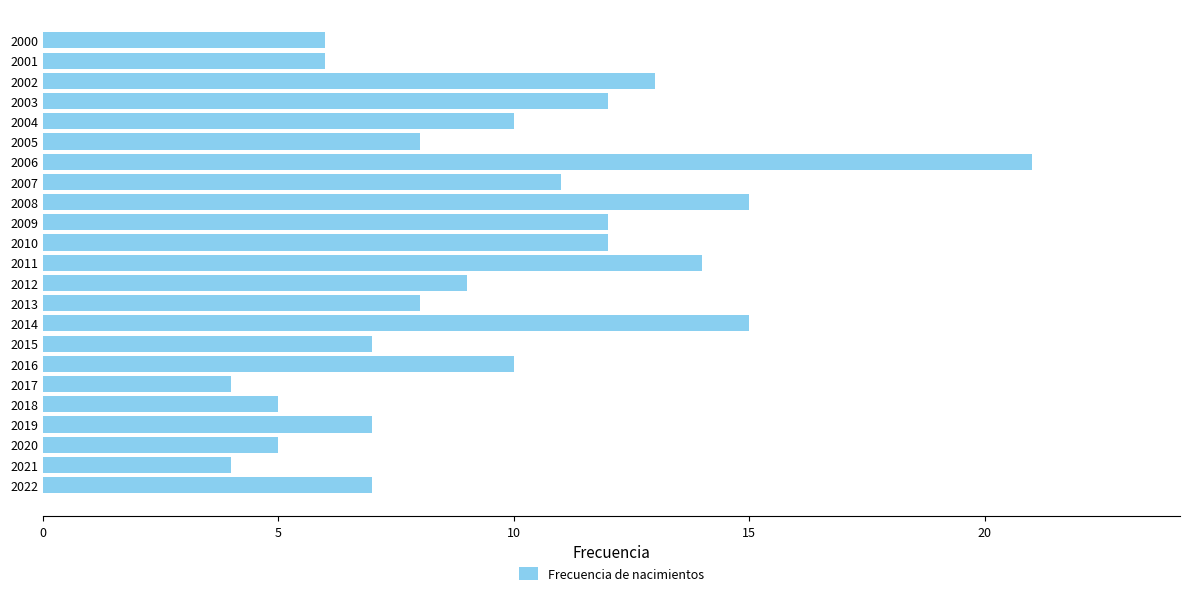

True or false: the data shows 8 at 2020.

False